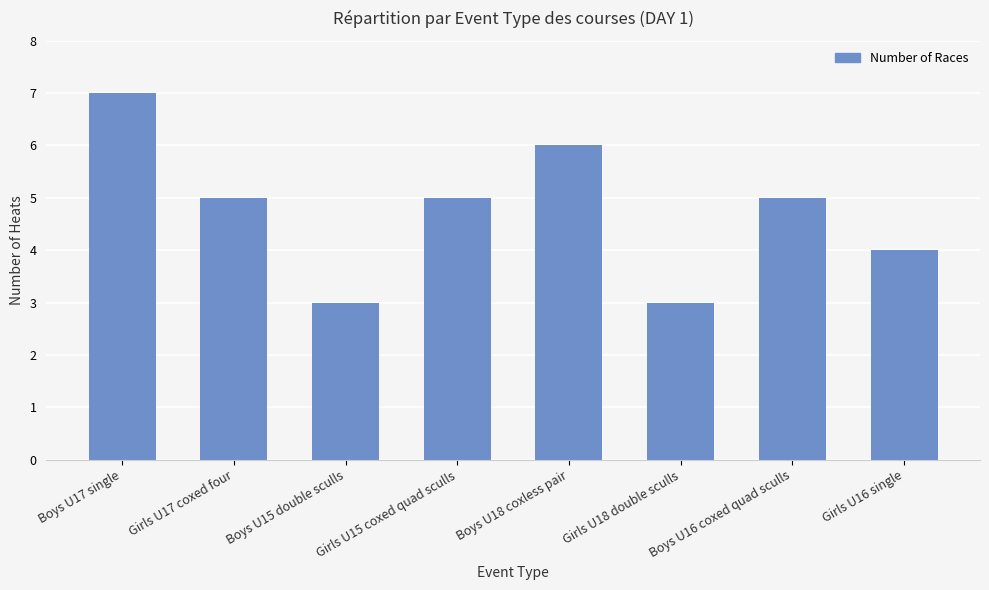

Read the value at Boys U17 single.

7